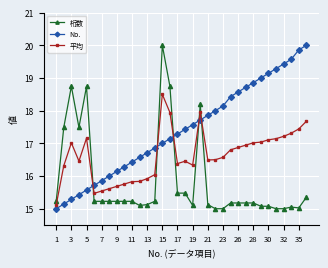

What is the difference between the maximum and minimum values in the 桁数 series?

5.0